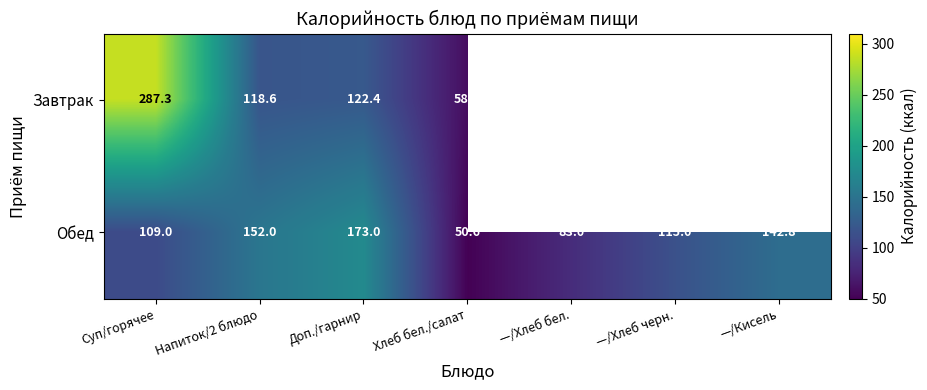

At how many categories does at least one series exceed 120?

4